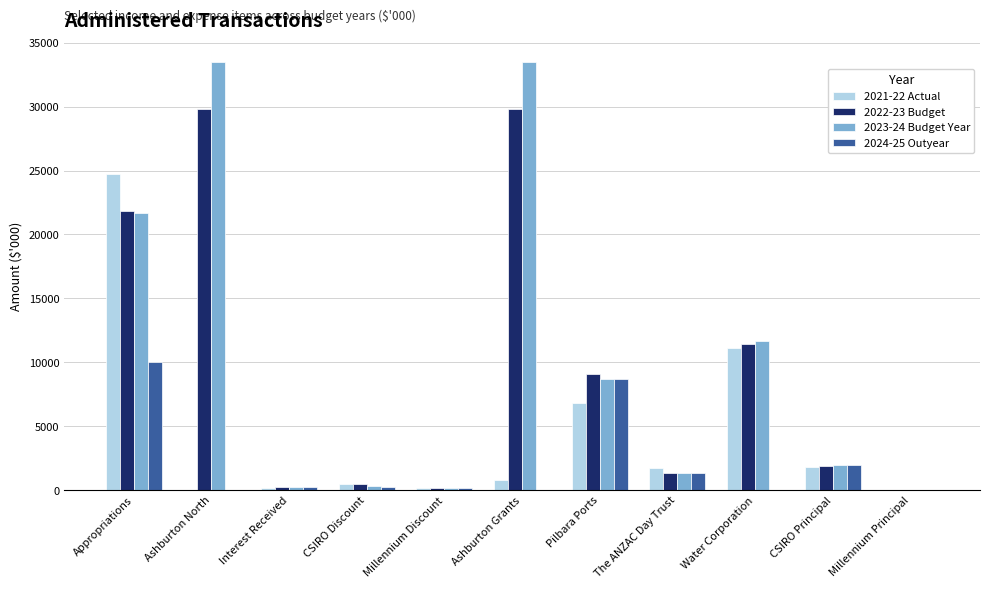

Between Ashburton Grants and The ANZAC Day Trust, which series saw the biggest shift?

2023-24 Budget Year